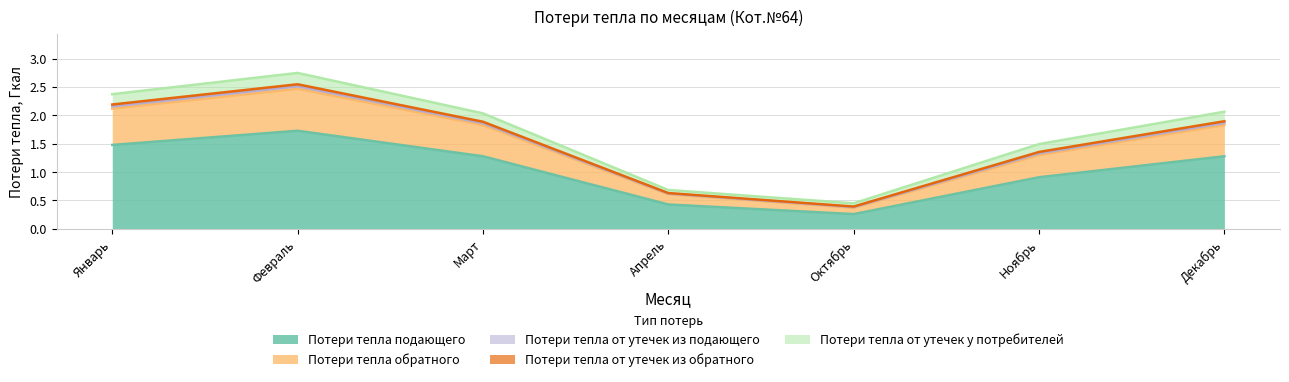

What position from the right is Январь?

7